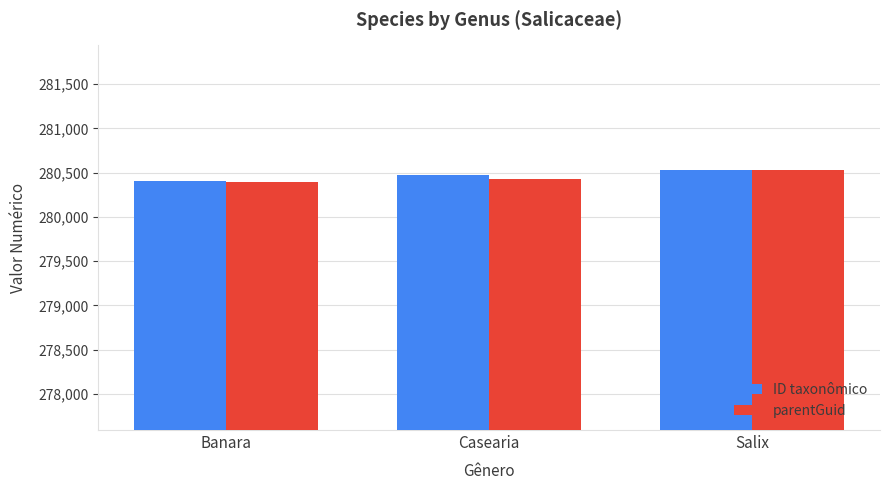

What is the minimum value shown in the chart?

280395.0